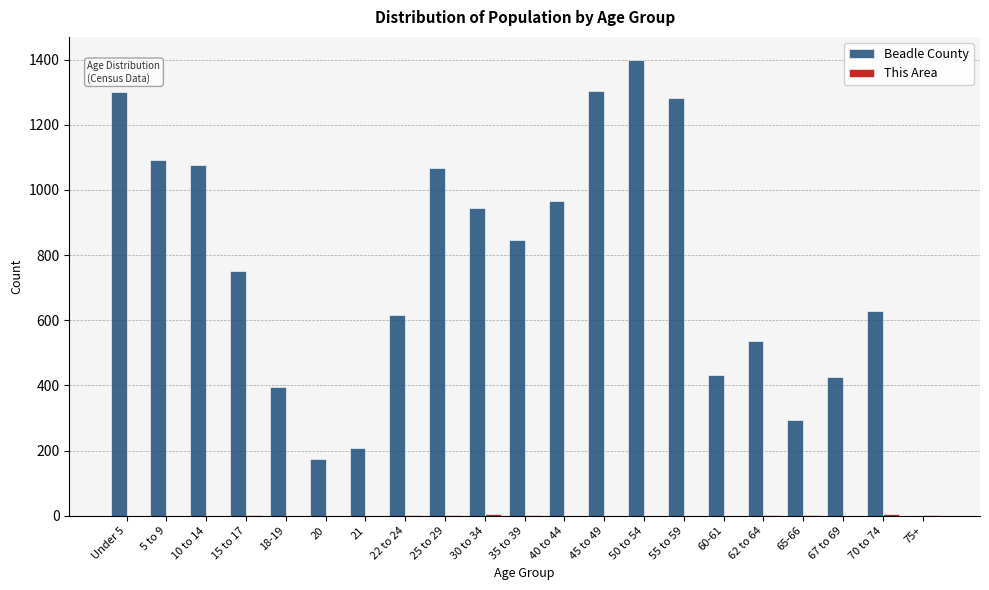

Which series changed the most between 15 to 17 and 30 to 34?

Beadle County